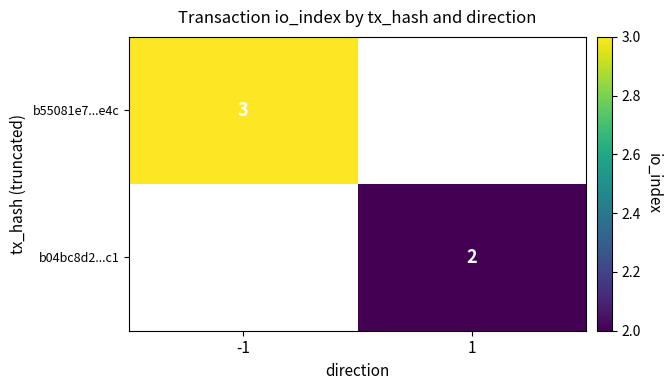

Is it true that b04bc8d2...c1 equals 2 at 1?

True